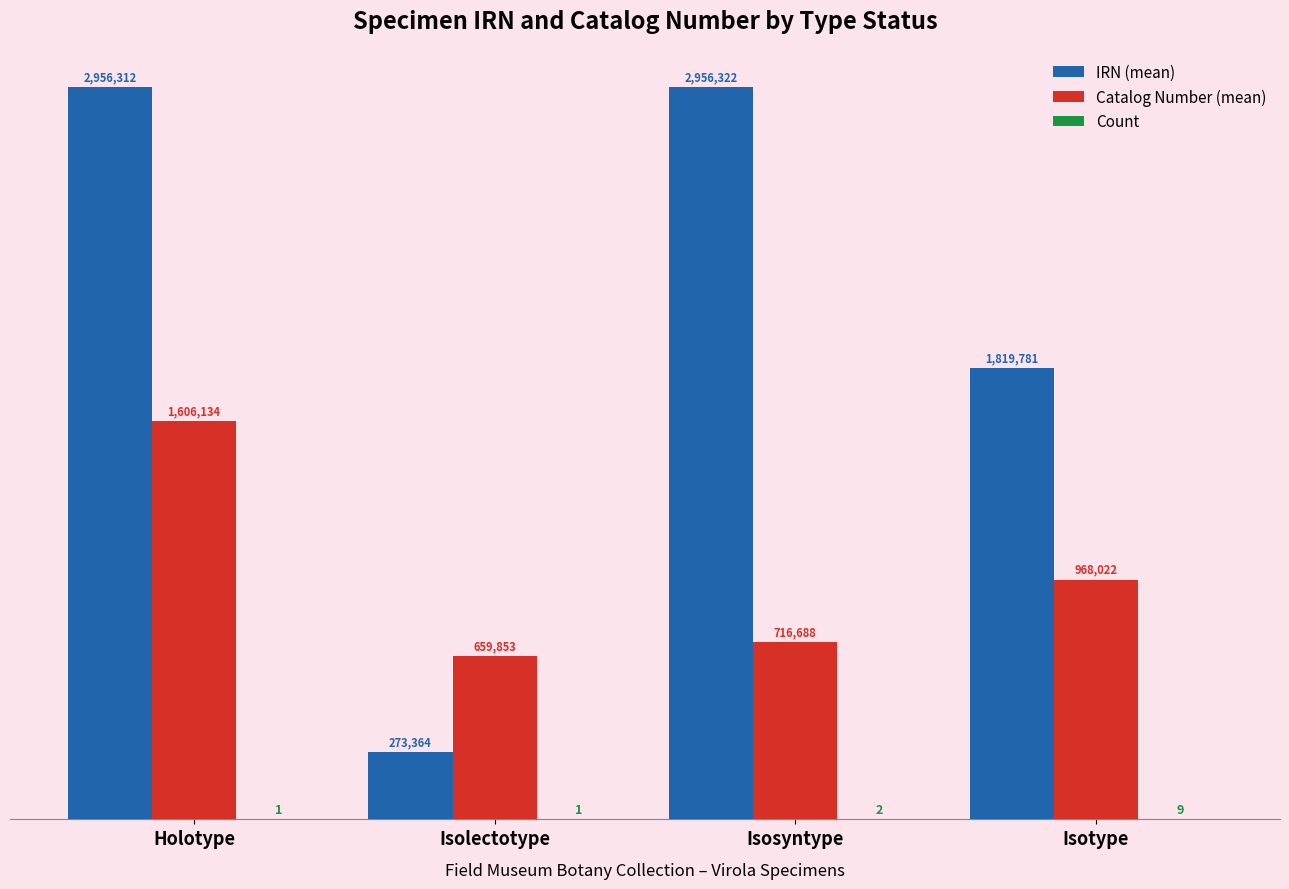

Rank the series by their maximum value, from lowest to highest.

Count, Catalog Number (mean), IRN (mean)